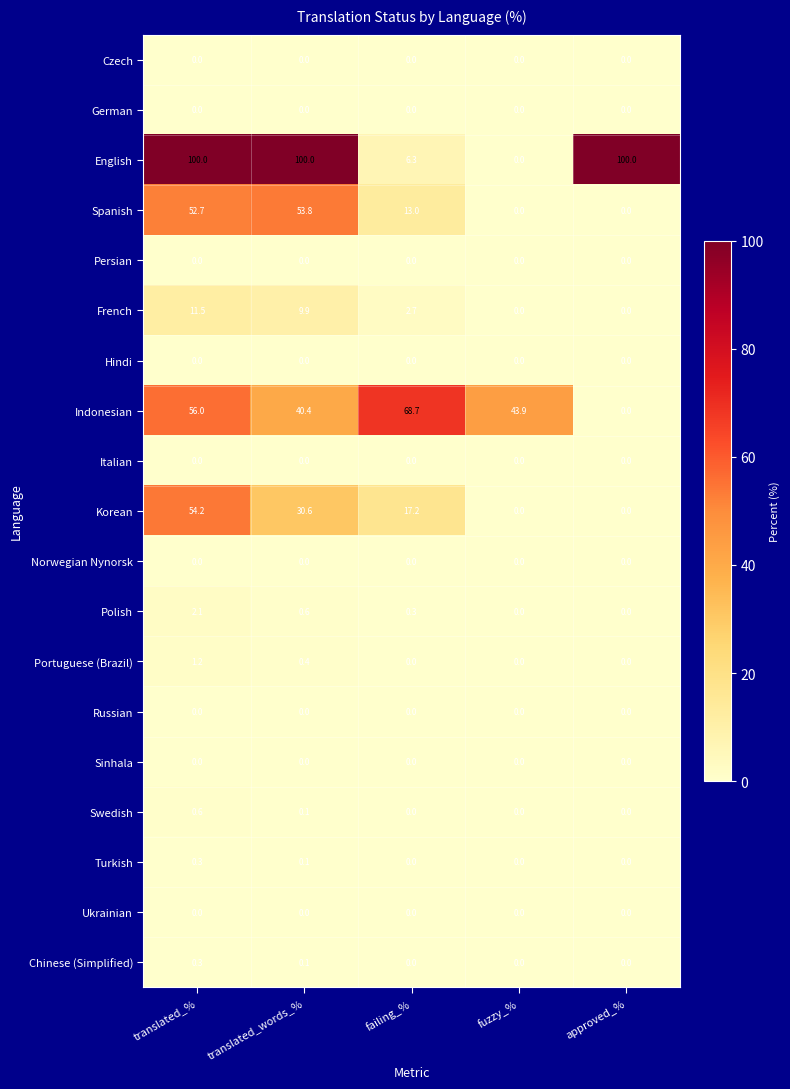

At which label does Polish reach its peak?

translated_%